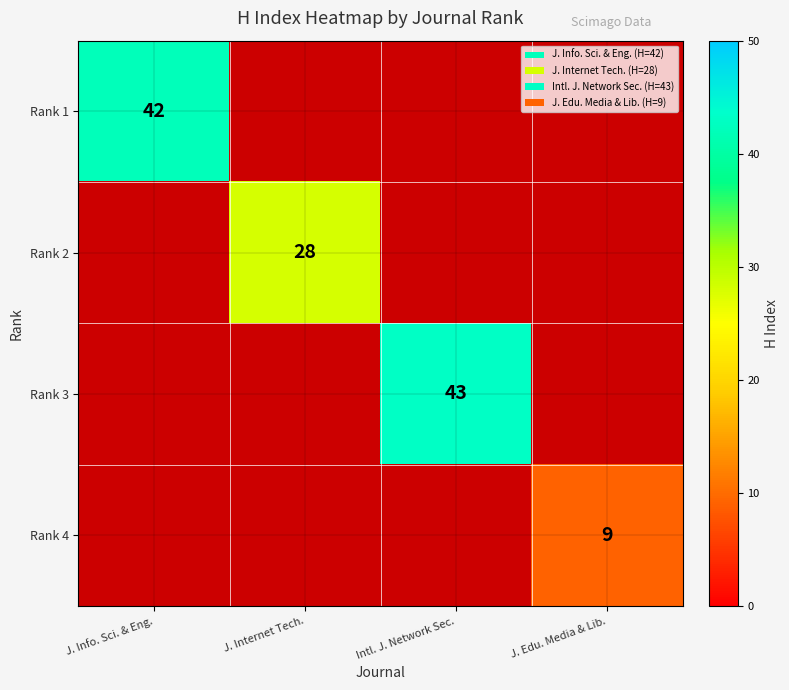

The value of Rank 2 at J. Internet Tech. is 7. True or false?

False